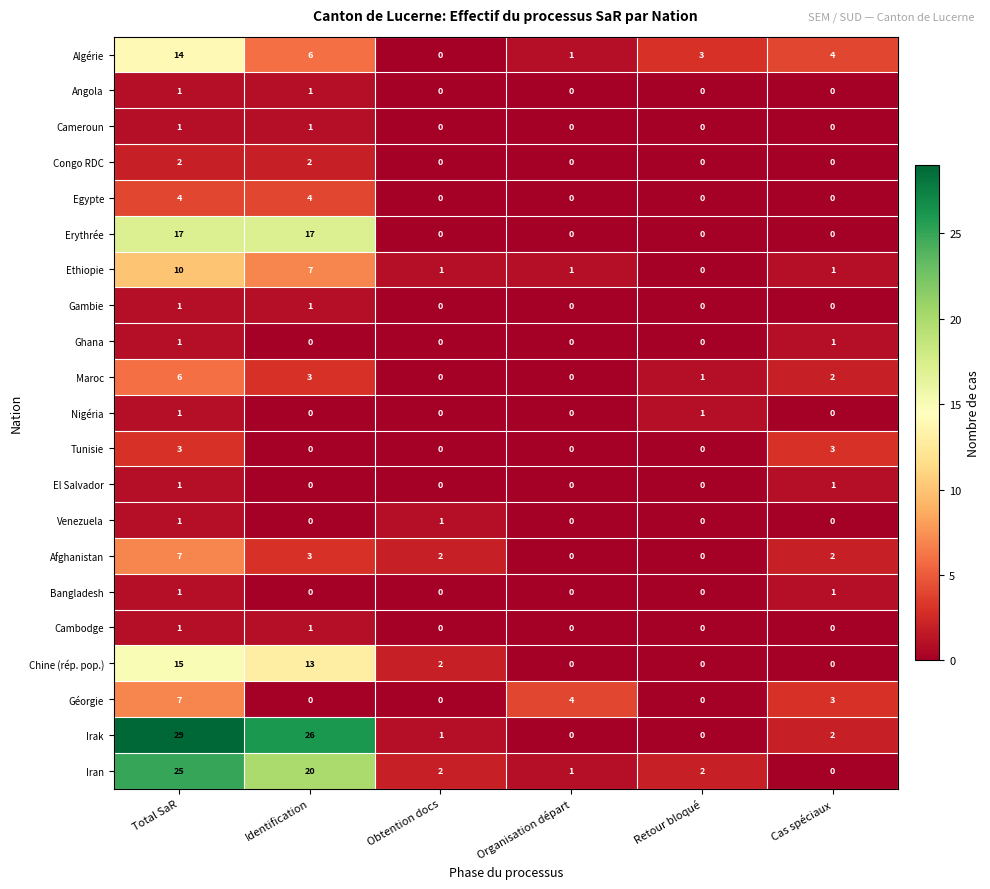

What is the maximum value for Erythrée?

17